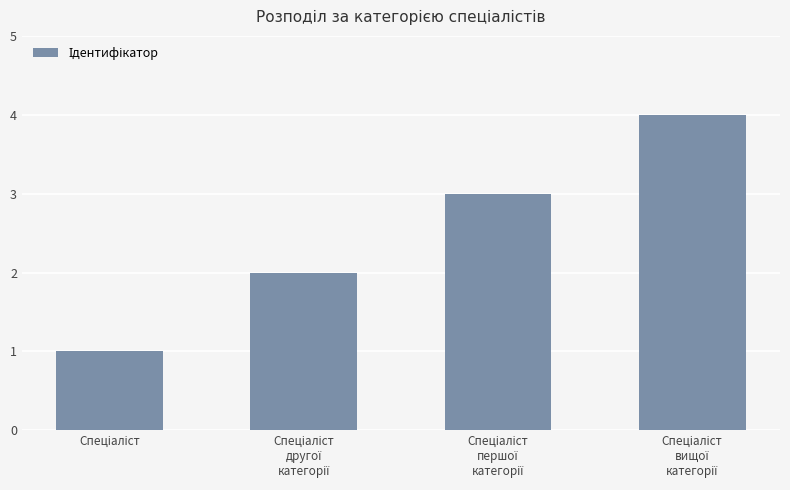

How many data points does each series have?

4